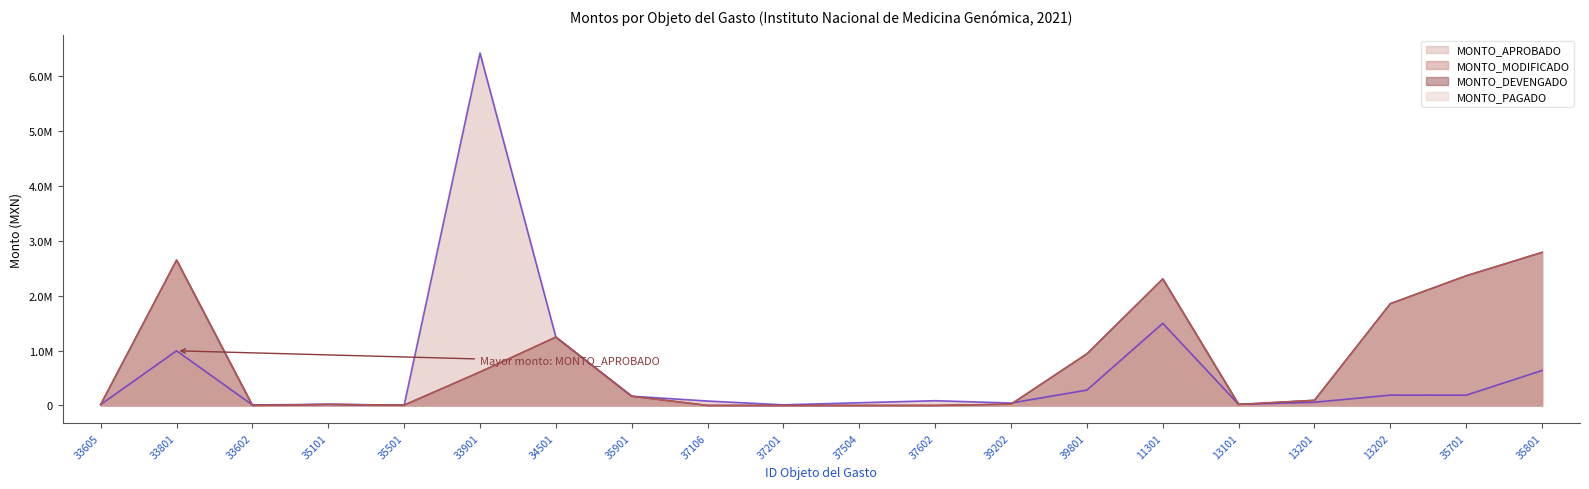

True or false: MONTO_APROBADO has a value of 40602 at 37106.

False